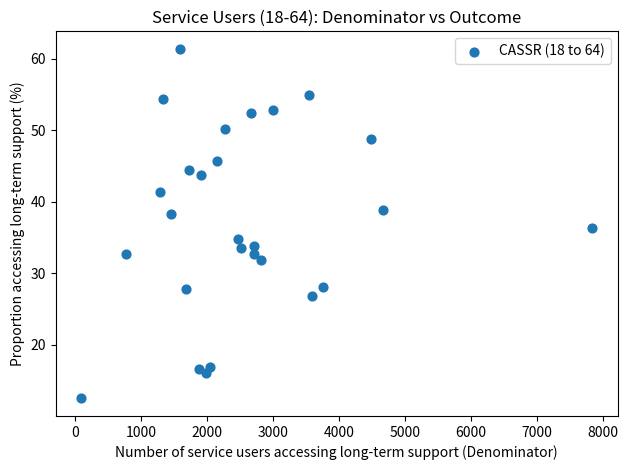

What is the range of Y values (max minus min)?

48.9